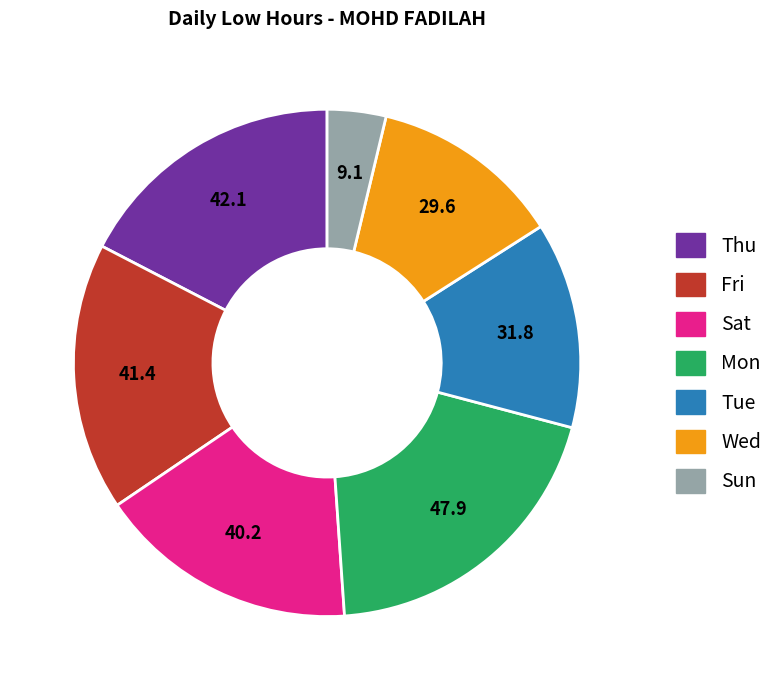

Between Thu and Sun, which is larger?

Thu